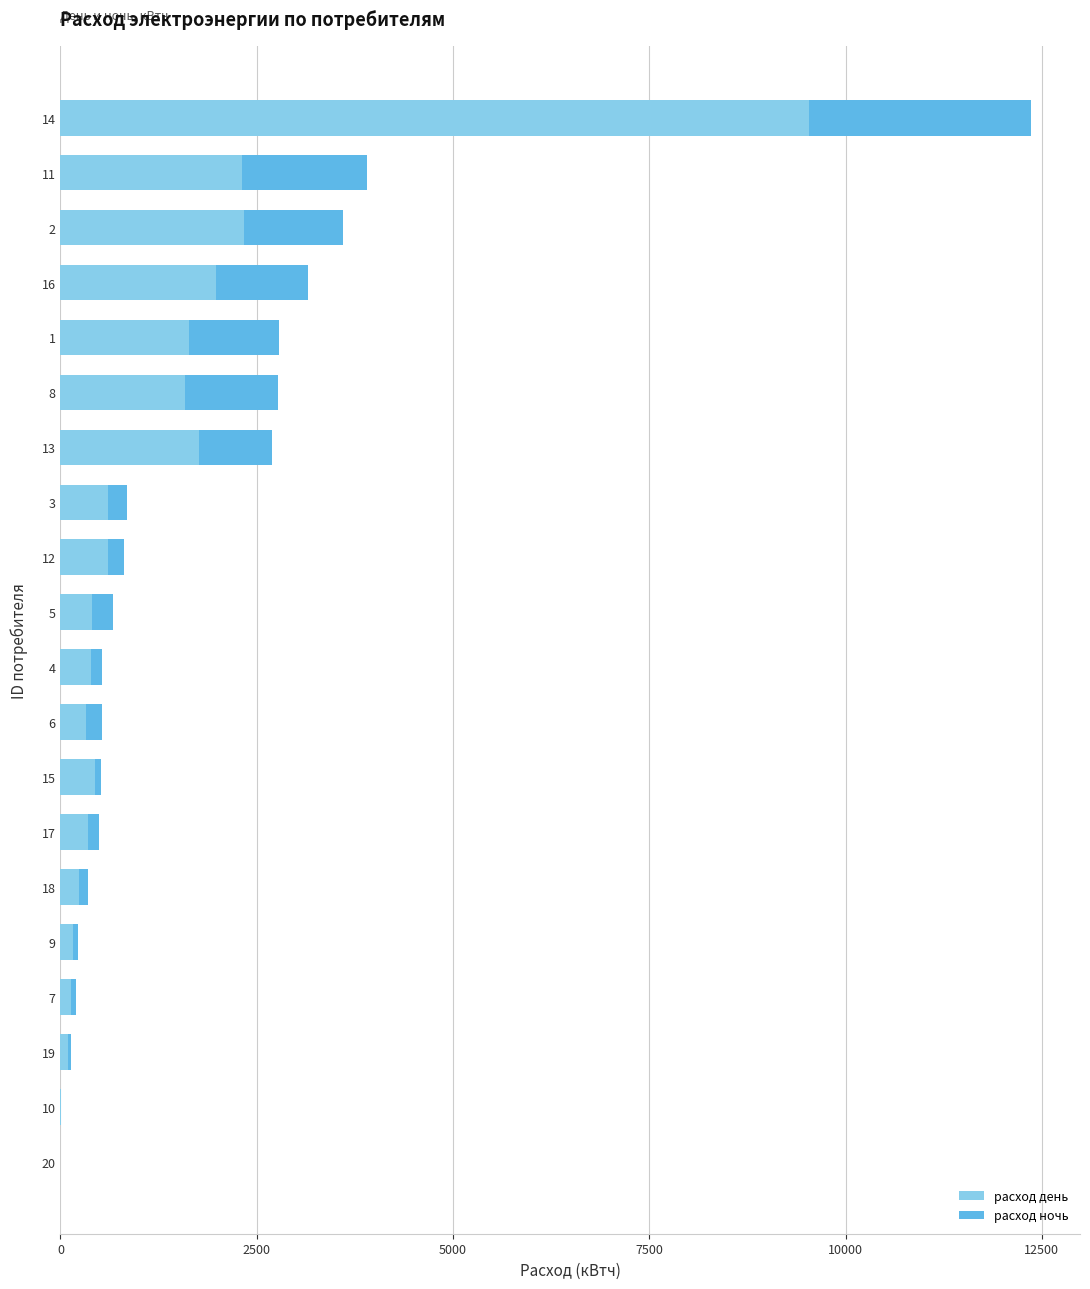

What is the sum of all расход день values?

24929